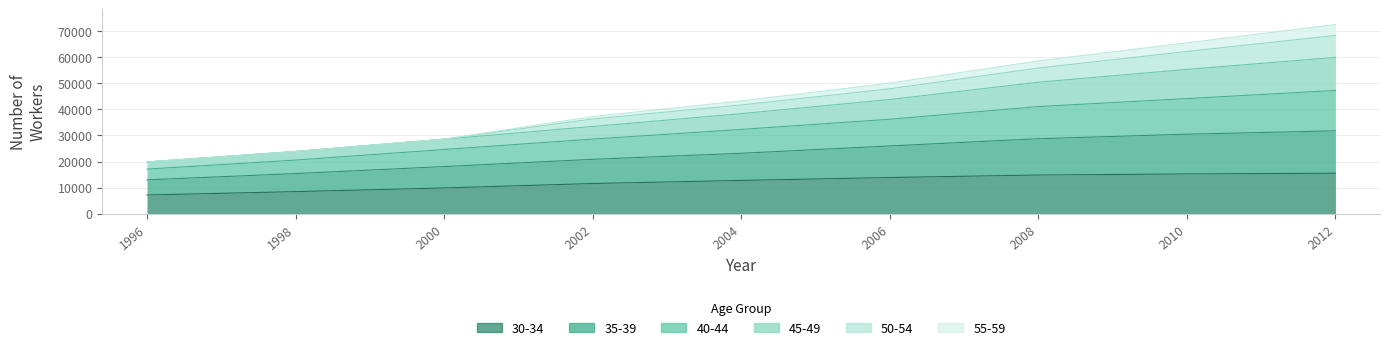

True or false: 40-44 and 30-34 cross at least once.

False